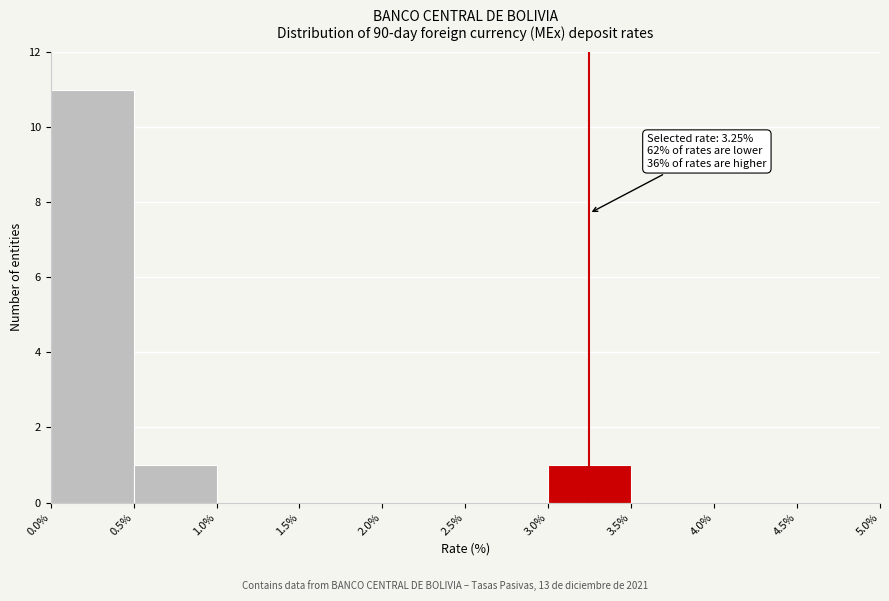

Which range on the x-axis has the tallest bar?

0.0% to 0.5%